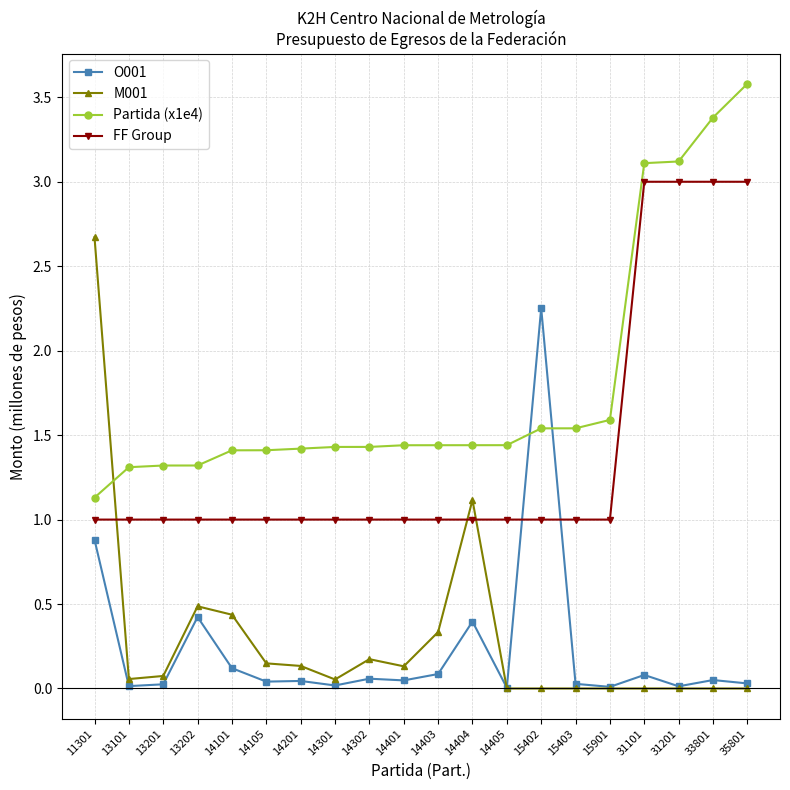

The value of O001 at 14302 is 0.1. True or false?

True